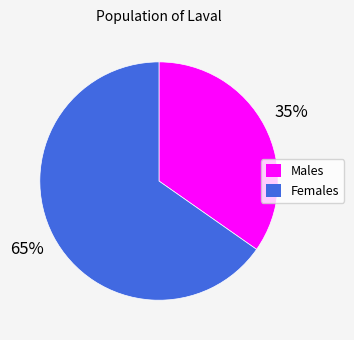

To the nearest percent, what is the average slice percentage?

50%